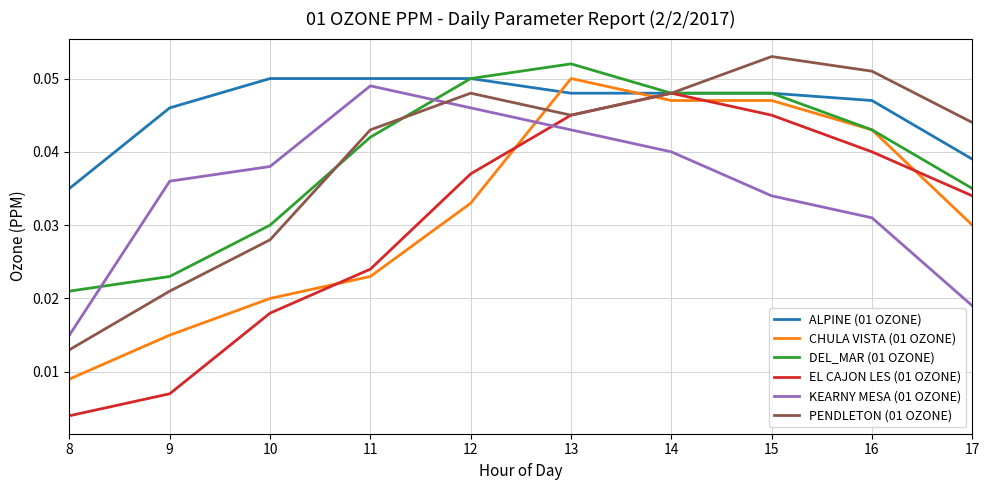

Between 14 and 16, which series saw the biggest shift?

KEARNY MESA (01 OZONE)